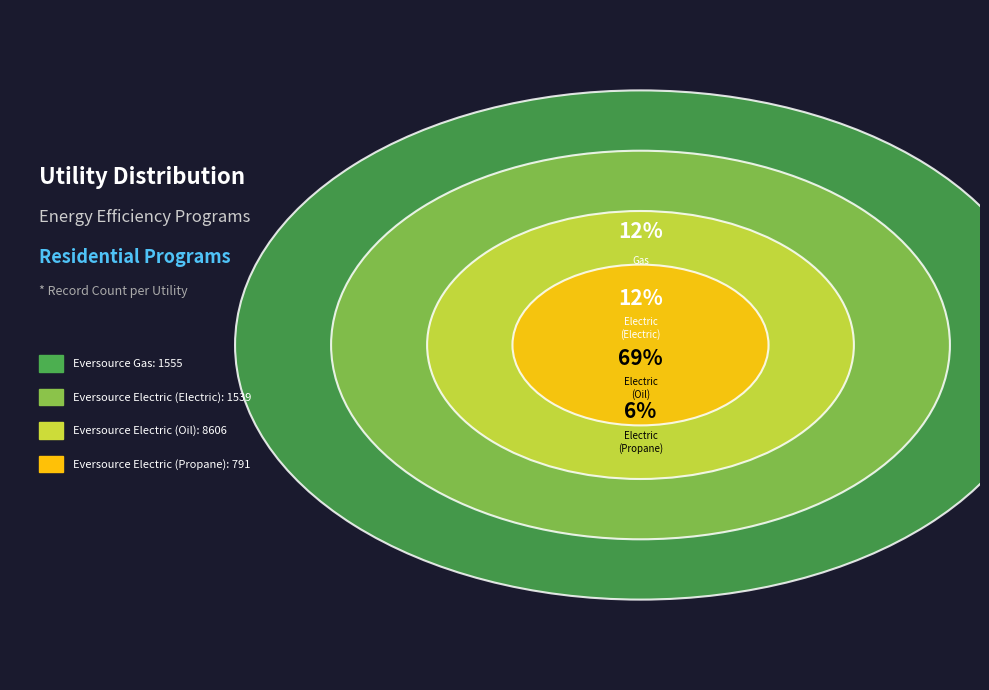

What is the majority slice?

Eversource Electric (Oil)